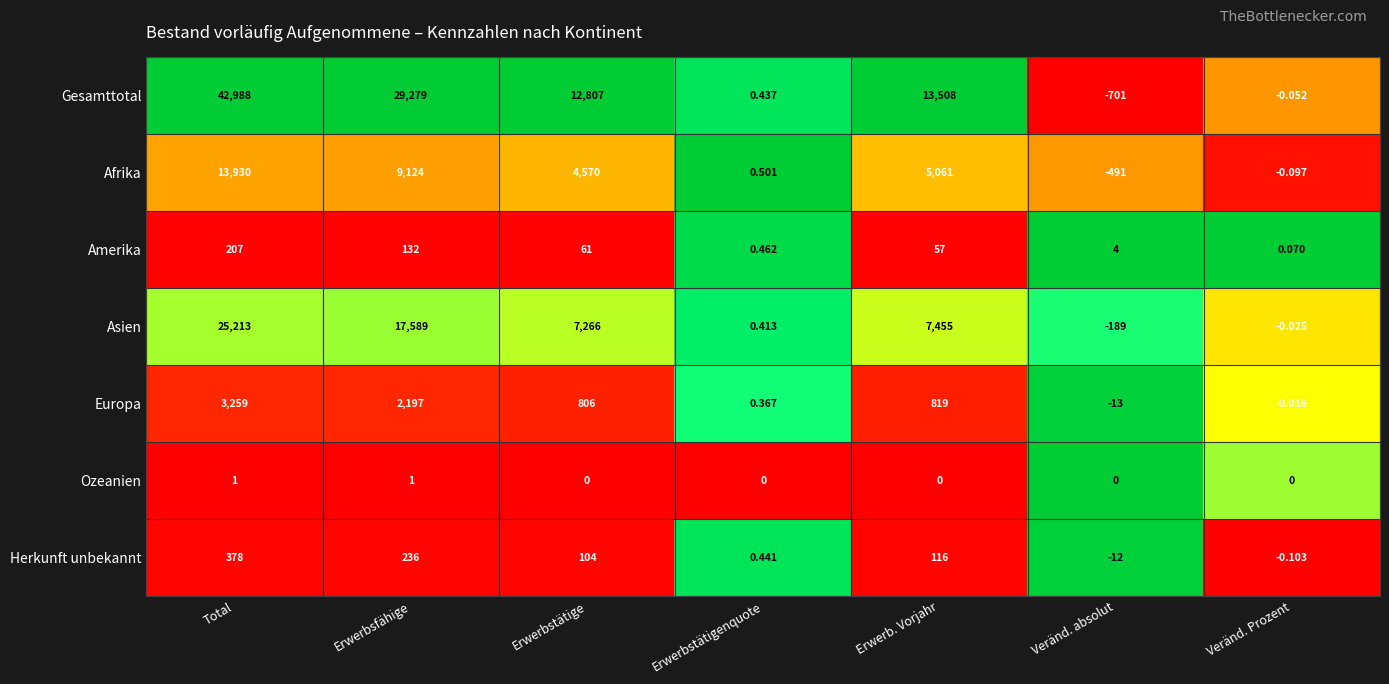

Is the value of Gesamttotal at Erwerbsfähige greater than the value of Asien at Erwerbstätigenquote?

Yes